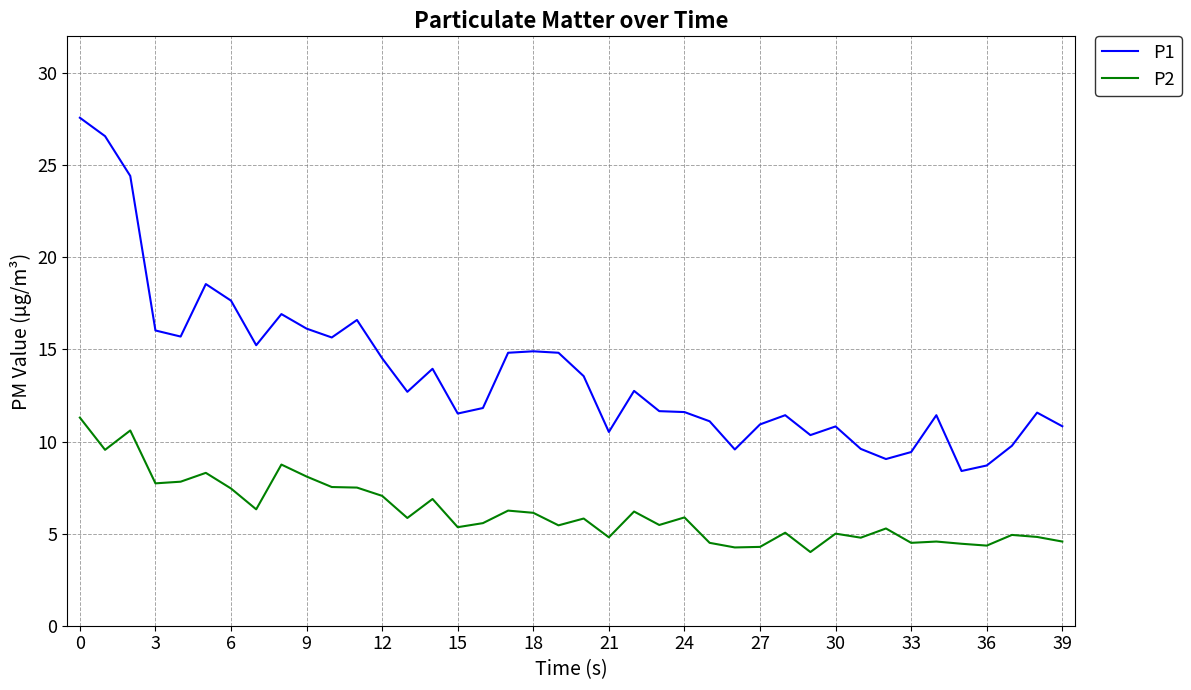

What is the minimum value for P1?

8.4